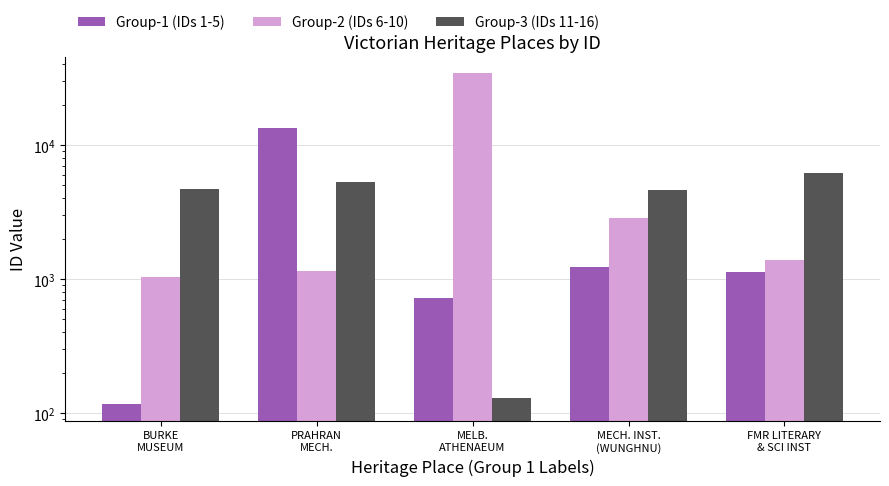

What is the label of the 1st bar from the right?

FMR LITERARY
& SCI INST